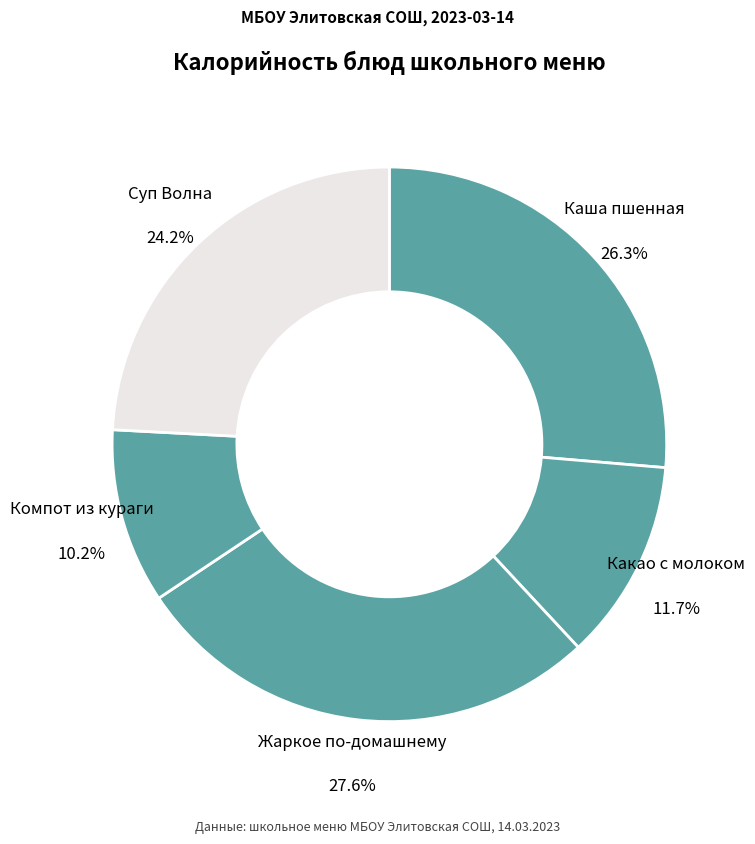

Which category has the biggest portion of the pie?

Жаркое по-домашнему